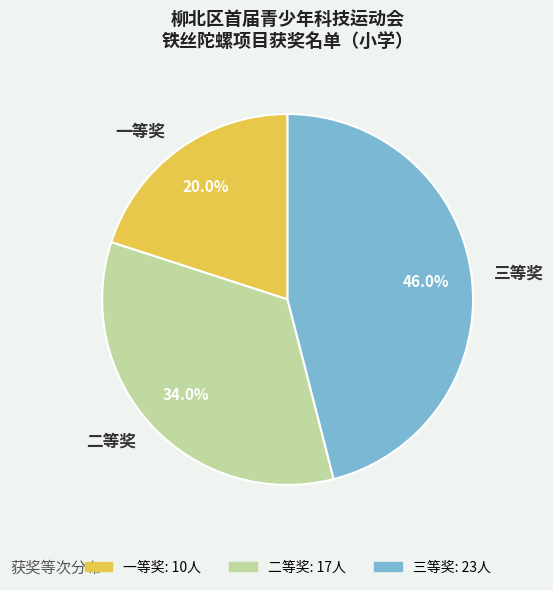

Is it true that 二等奖 is 44% of the pie?

False